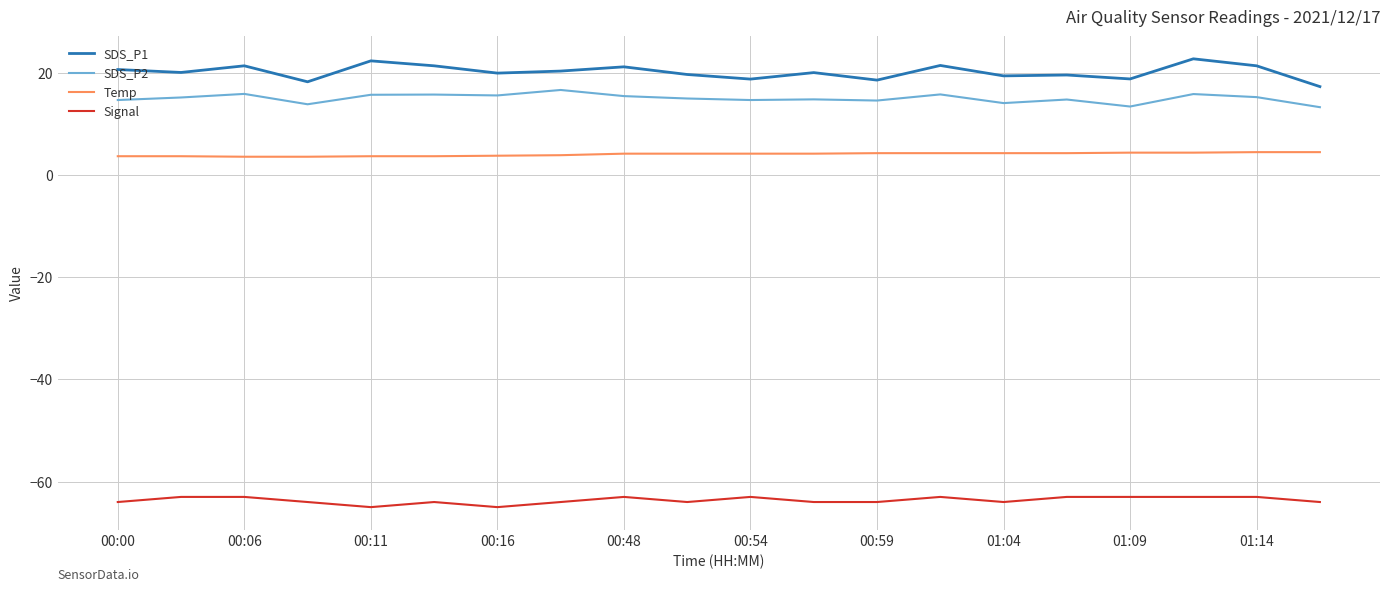

True or false: Temp and SDS_P2 intersect in this chart.

False